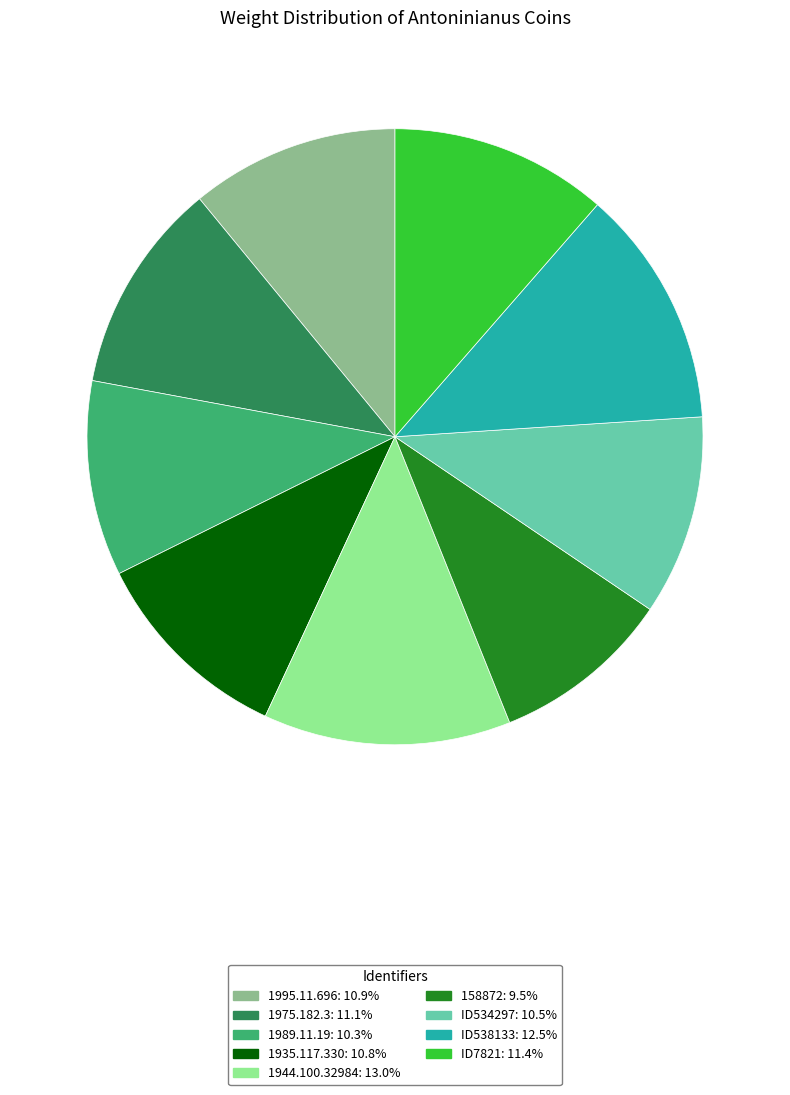

The ID538133 slice represents 1% of the pie. True or false?

False